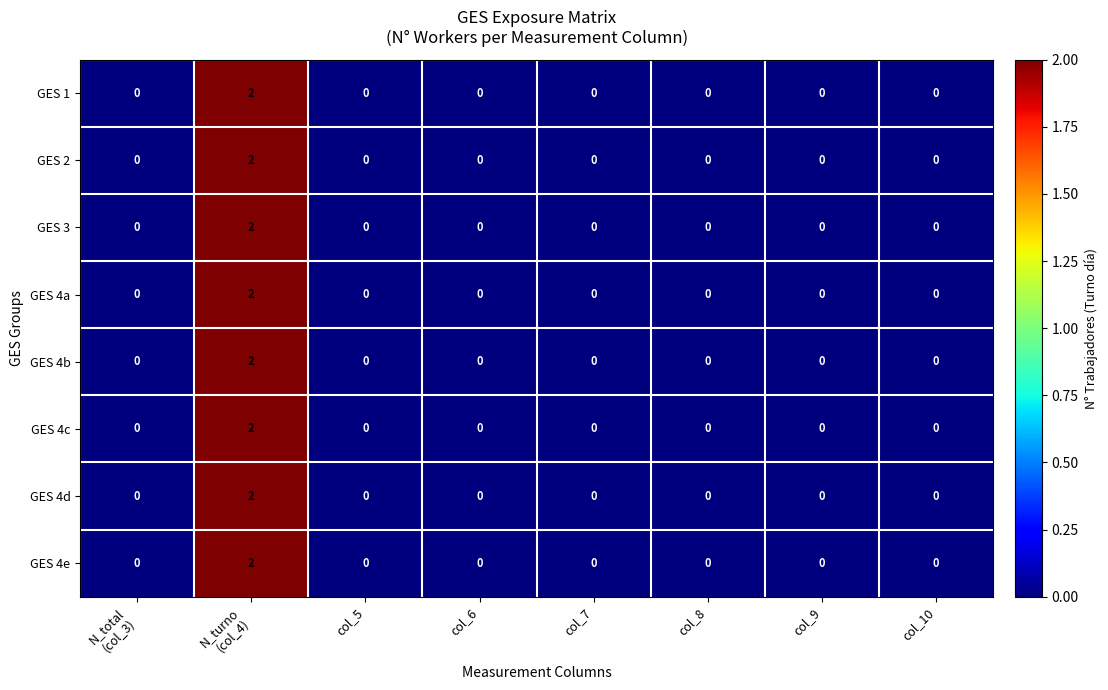

Count the GES 4e values in the range 0 to 1.

7